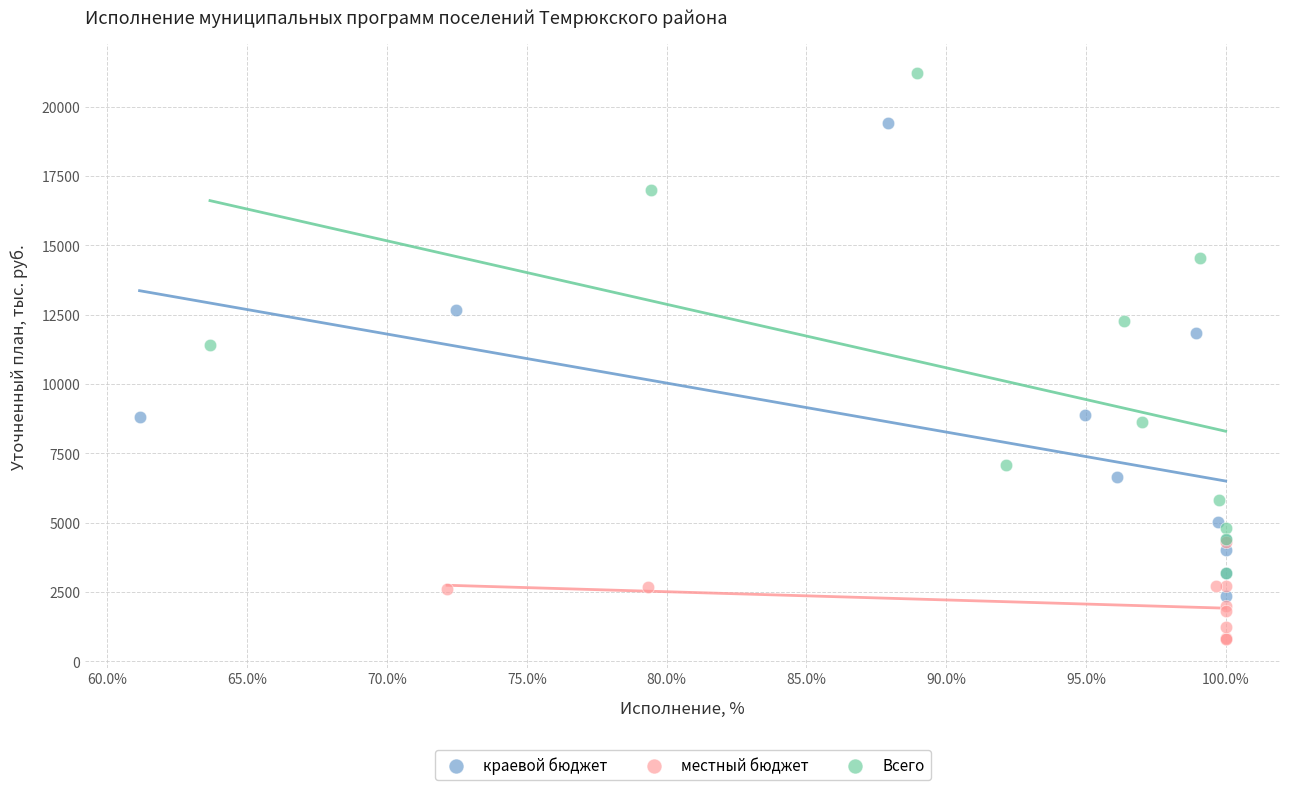

Which series reaches the minimum Y coordinate?

местный бюджет